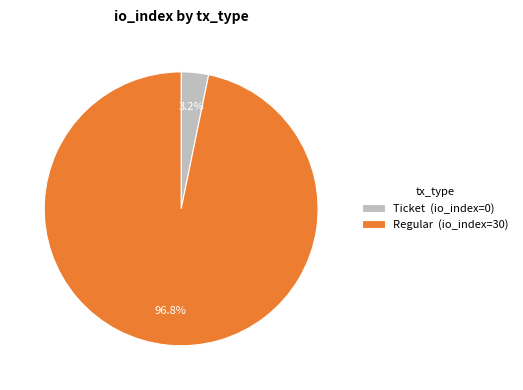

Between Regular (io_index=30) and Ticket (io_index=0), which is larger?

Regular (io_index=30)